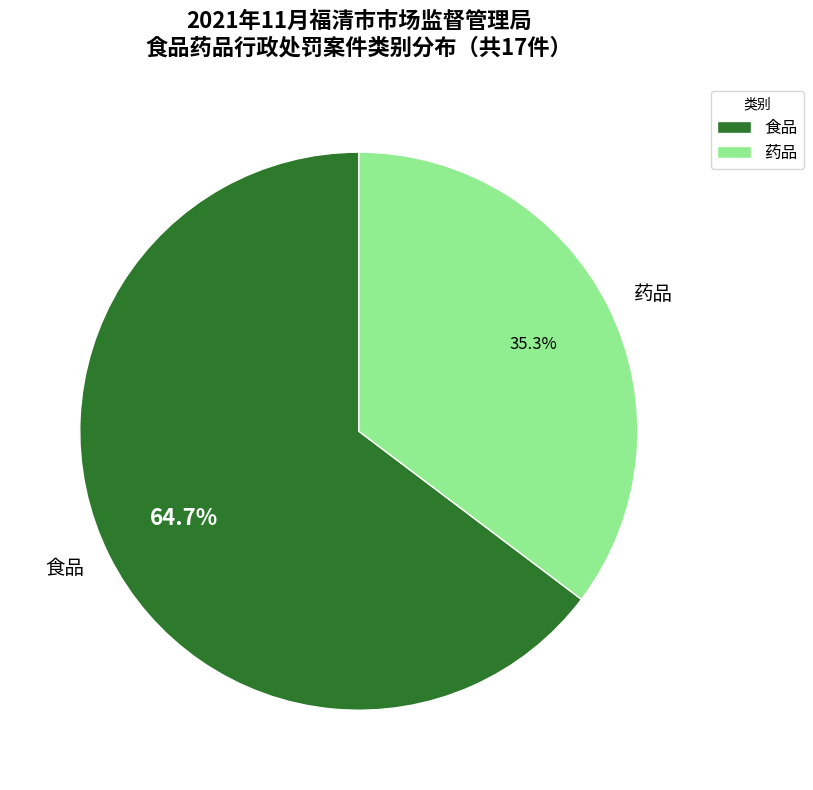

Count the number of slices in the pie.

2